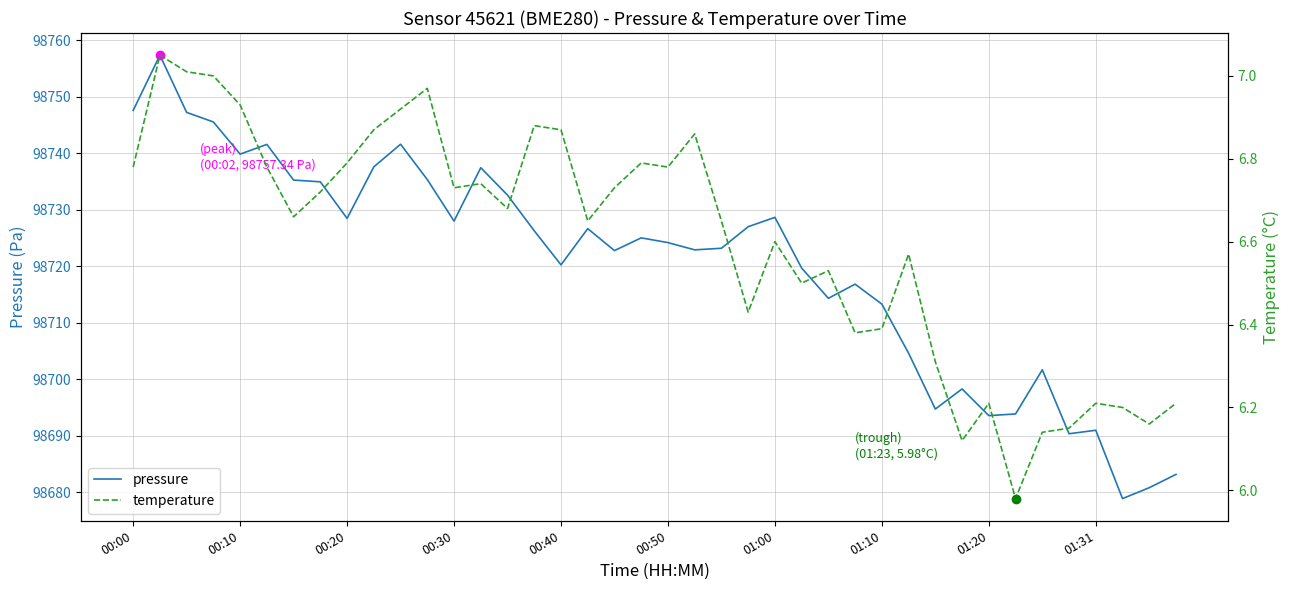

How many distinct data groups are displayed?

2